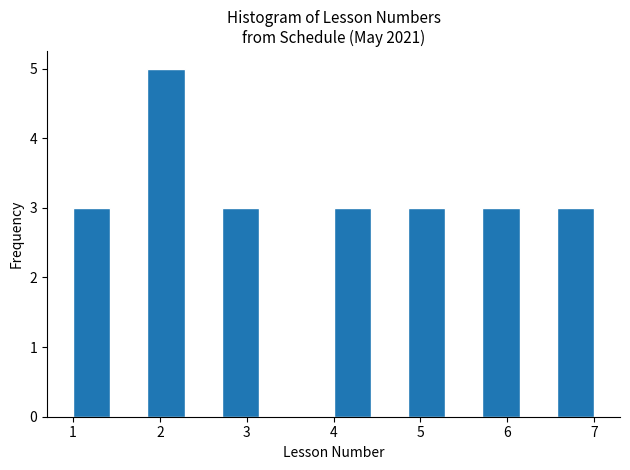

Reading left to right, transcribe this chart: for each bar, give the range it covers on the x-axis and its height. Neither the bar edges nor the heights are printed on the chart, so give them approximately, as read against the axes.

1.0 to 1.4: 3
1.4 to 1.9: 0
1.9 to 2.3: 5
2.3 to 2.7: 0
2.7 to 3.1: 3
3.1 to 3.6: 0
3.6 to 4.0: 0
4.0 to 4.4: 3
4.4 to 4.9: 0
4.9 to 5.3: 3
5.3 to 5.7: 0
5.7 to 6.1: 3
6.1 to 6.6: 0
6.6 to 7.0: 3